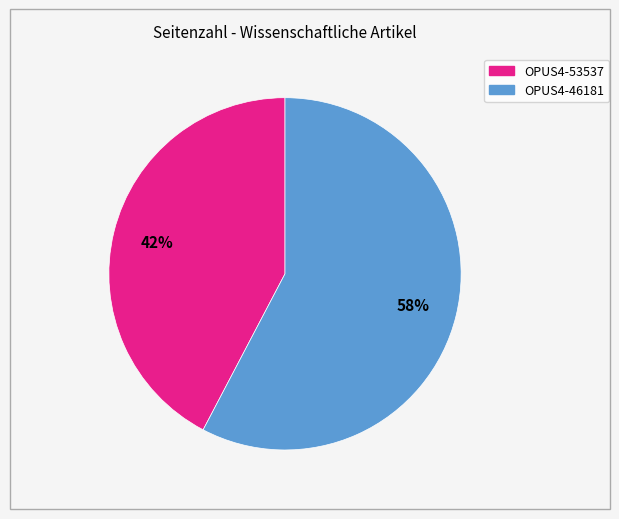

How many segments does this pie chart have?

2